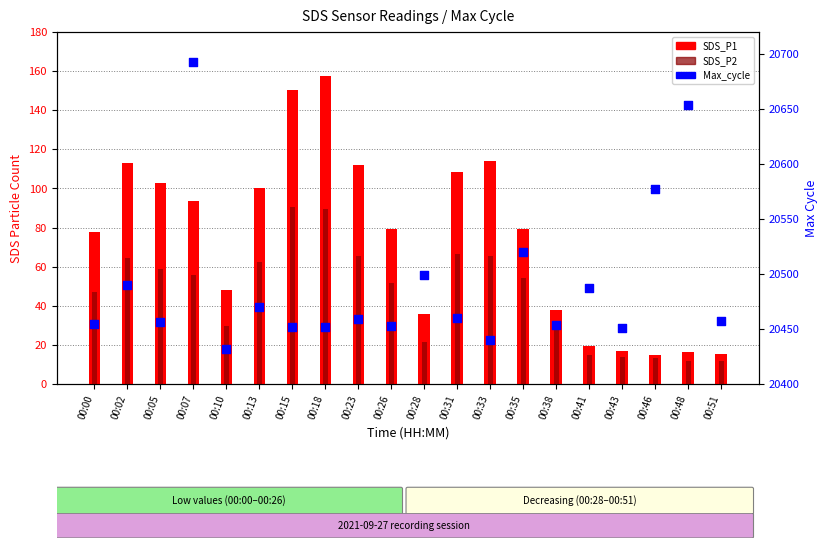

What is the total value across all series at 00:26?

20583.8